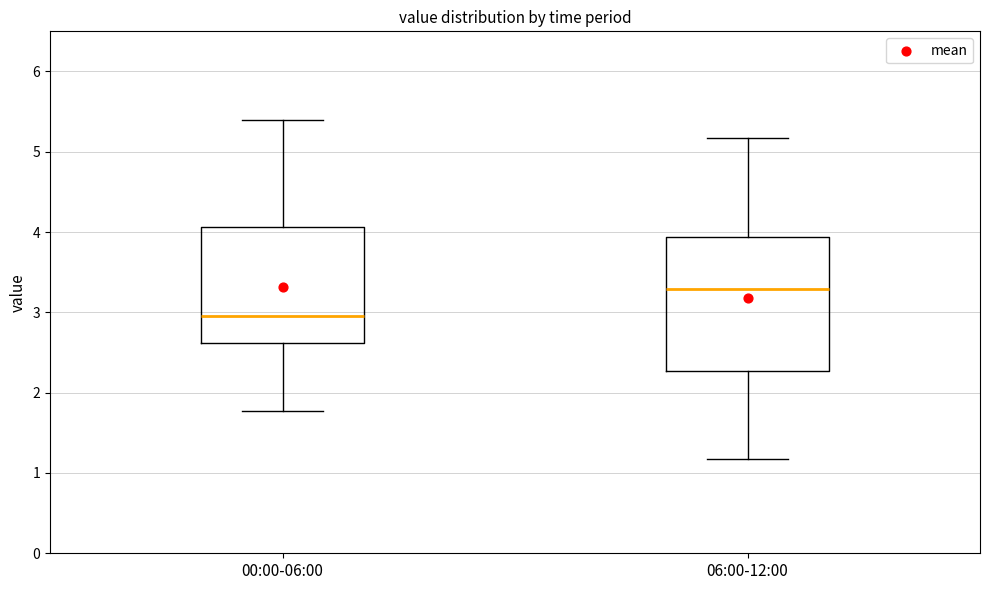

Where is the lower edge of the box for 00:00-06:00 on the y-axis? The values are not printed on the chart, so give them approximately, as read against the axis.

2.6